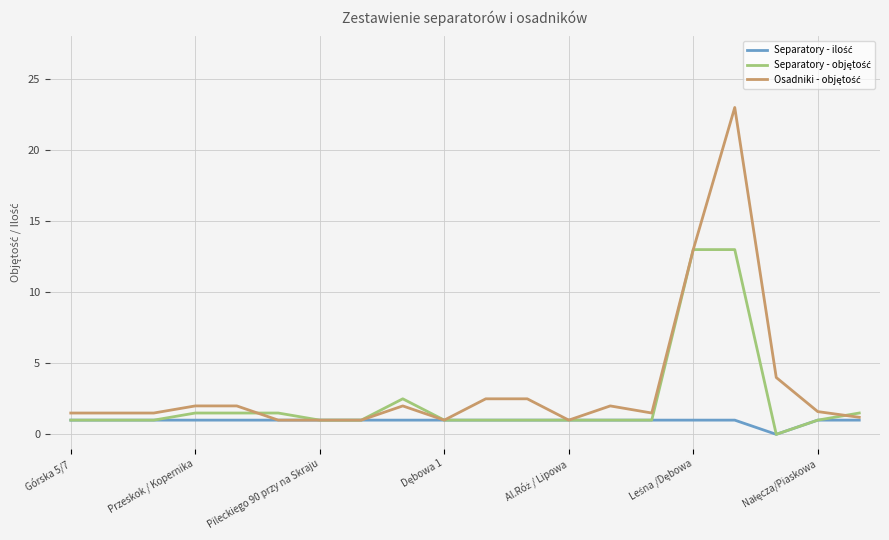

Does the chart have visible grid lines?

Yes